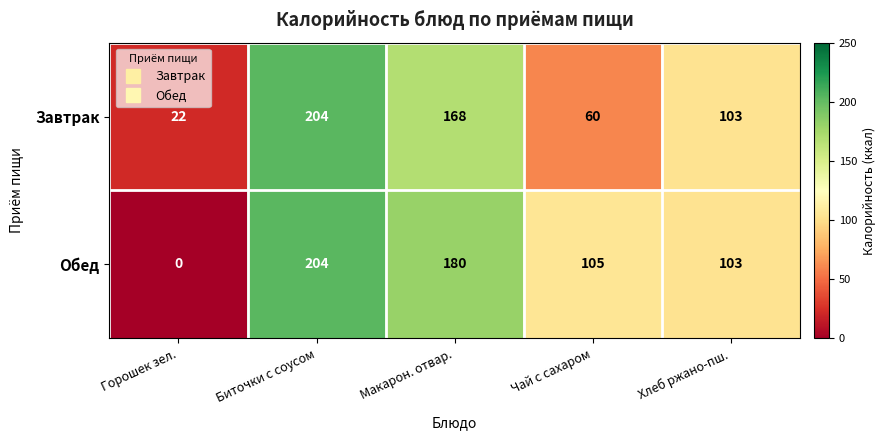

What is the difference between the second highest and second lowest values in the Завтрак series?

108